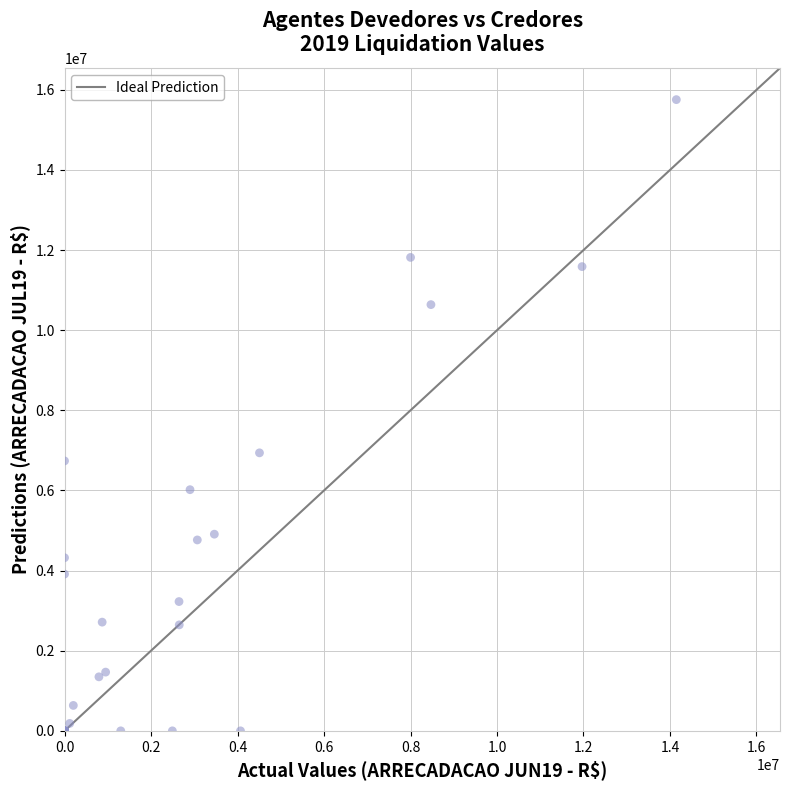

What Y value in the scatter plot is closest to 7878040?

6939402.1